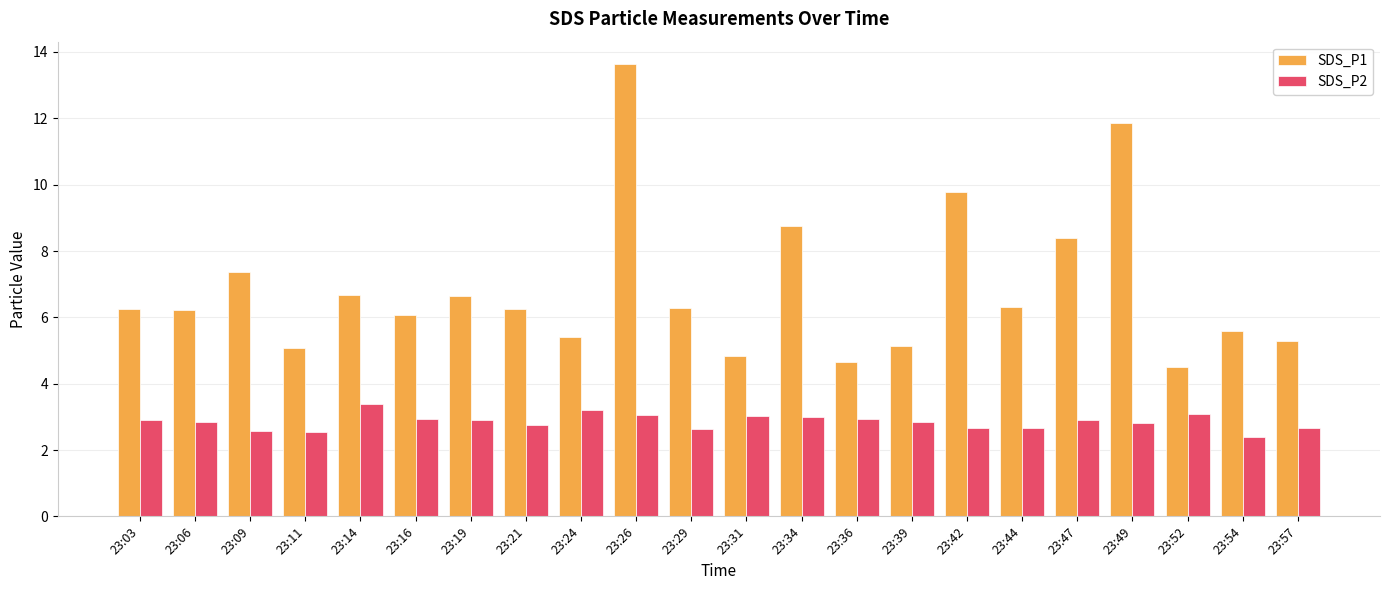

What is the difference between the highest and lowest values at 23:14?

3.3